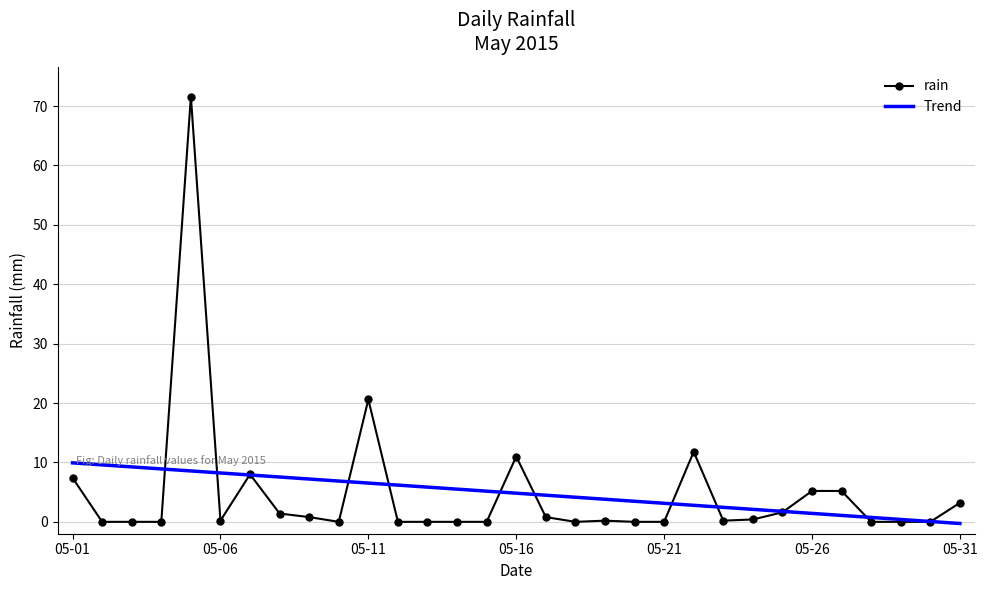

Which series has the largest range (max minus min)?

rain